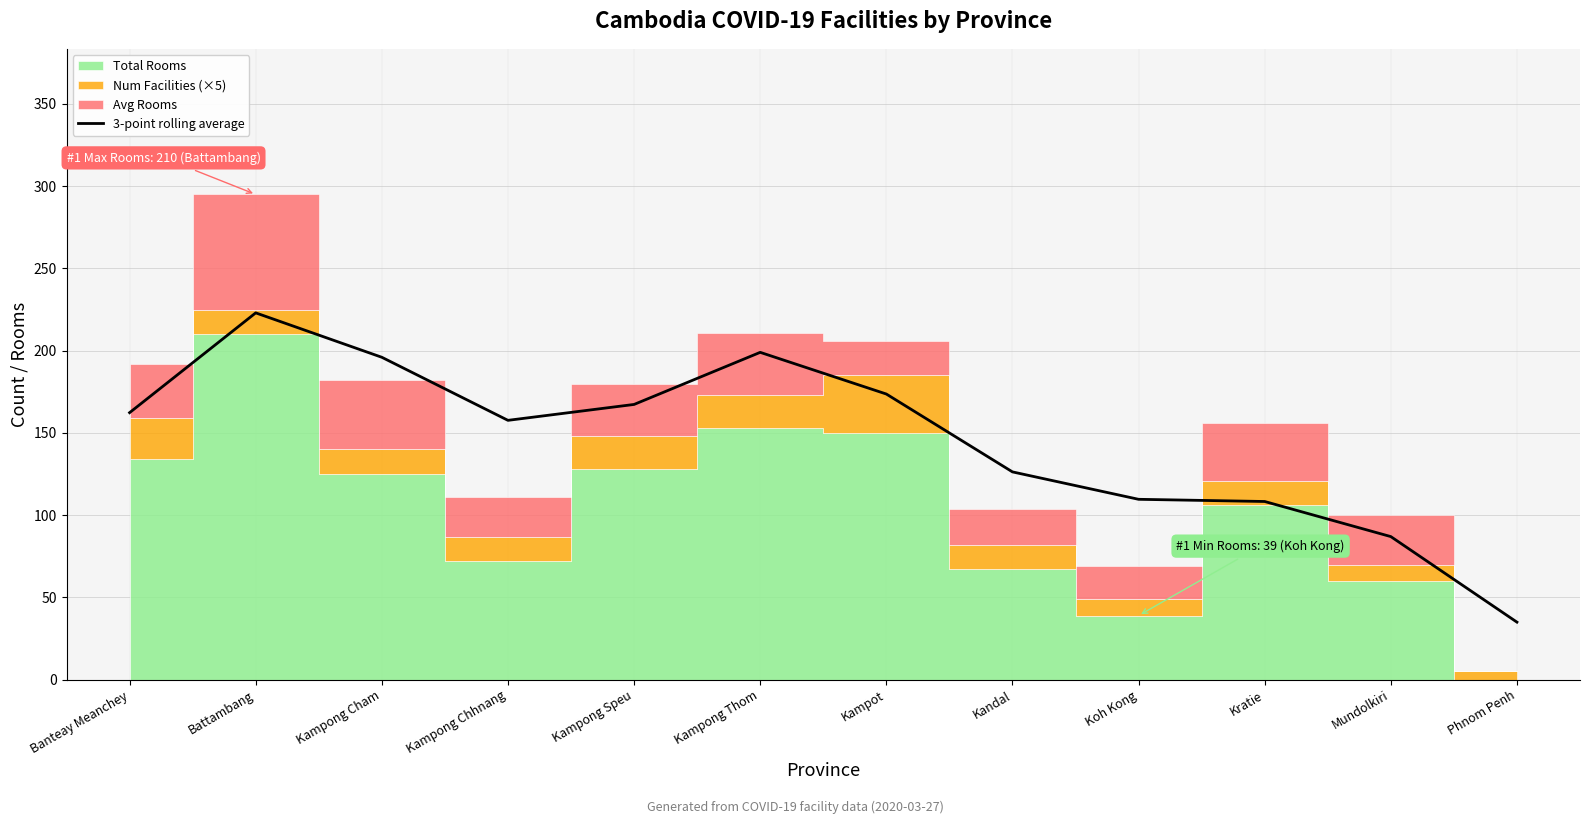

How many interior local valleys (lower than both neighbors) does the data have?

1